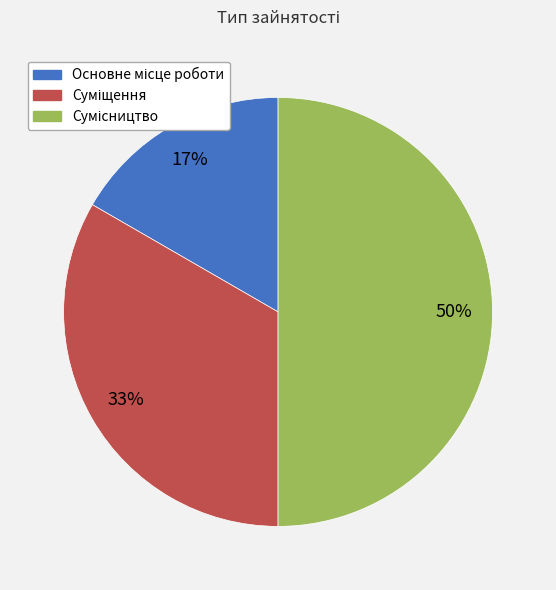

What is the change in value from Основне місце роботи to Сумісництво?

+2